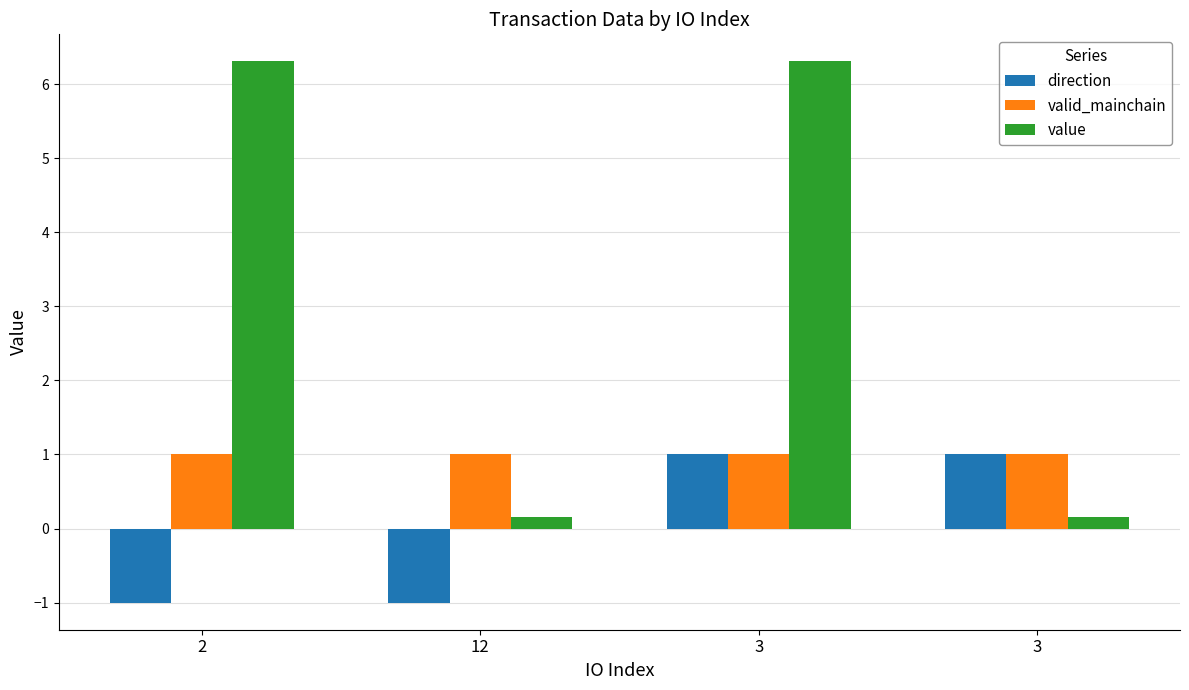

How many groups of bars are there?

4